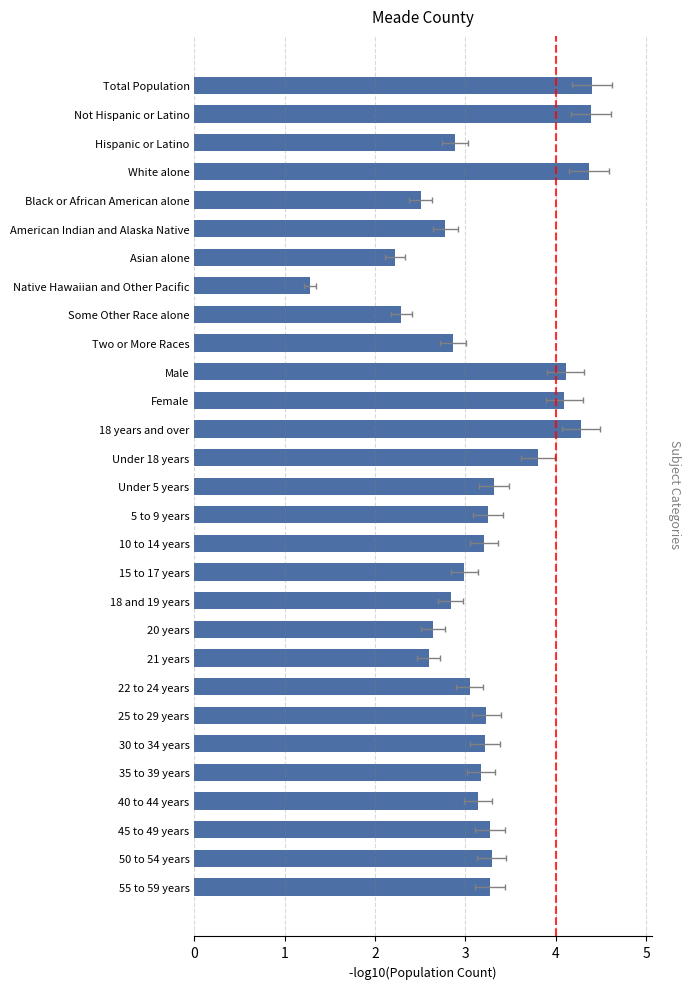

Read the value at Total Population.

4.4